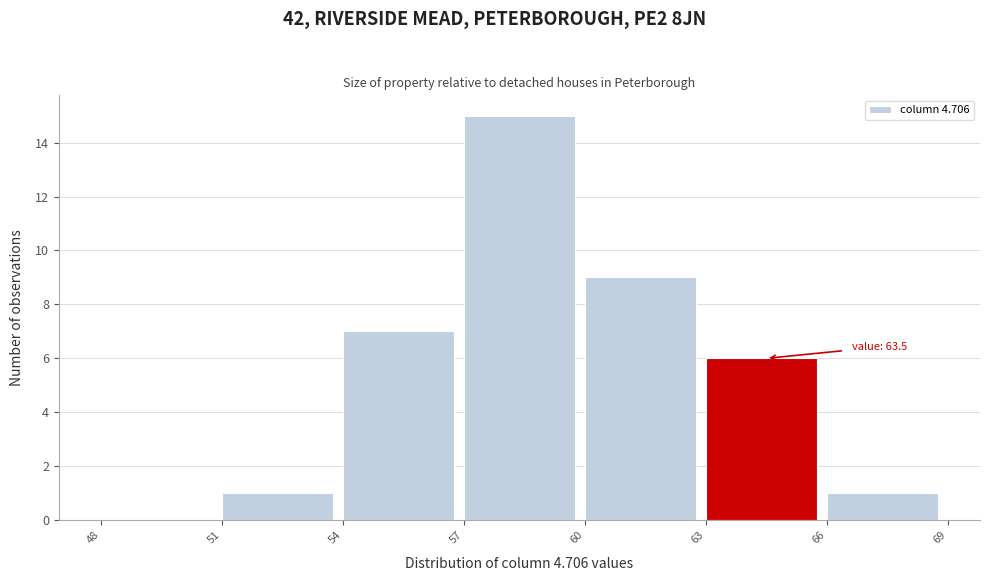

Which range on the x-axis has the tallest bar?

57 to 60